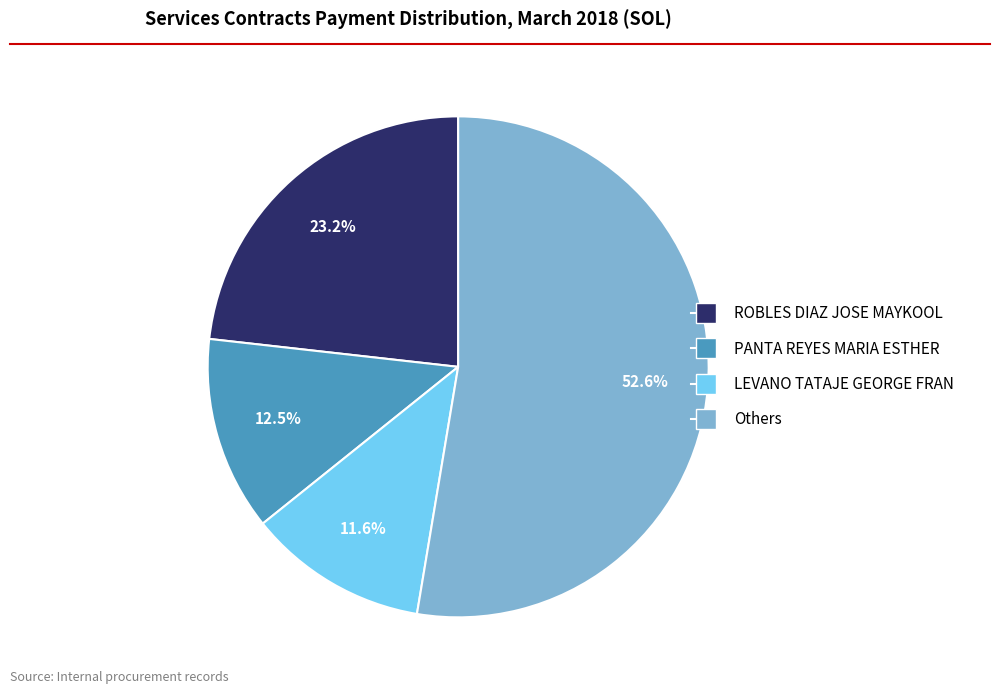

Is there any slice that represents more than half of the pie?

Yes